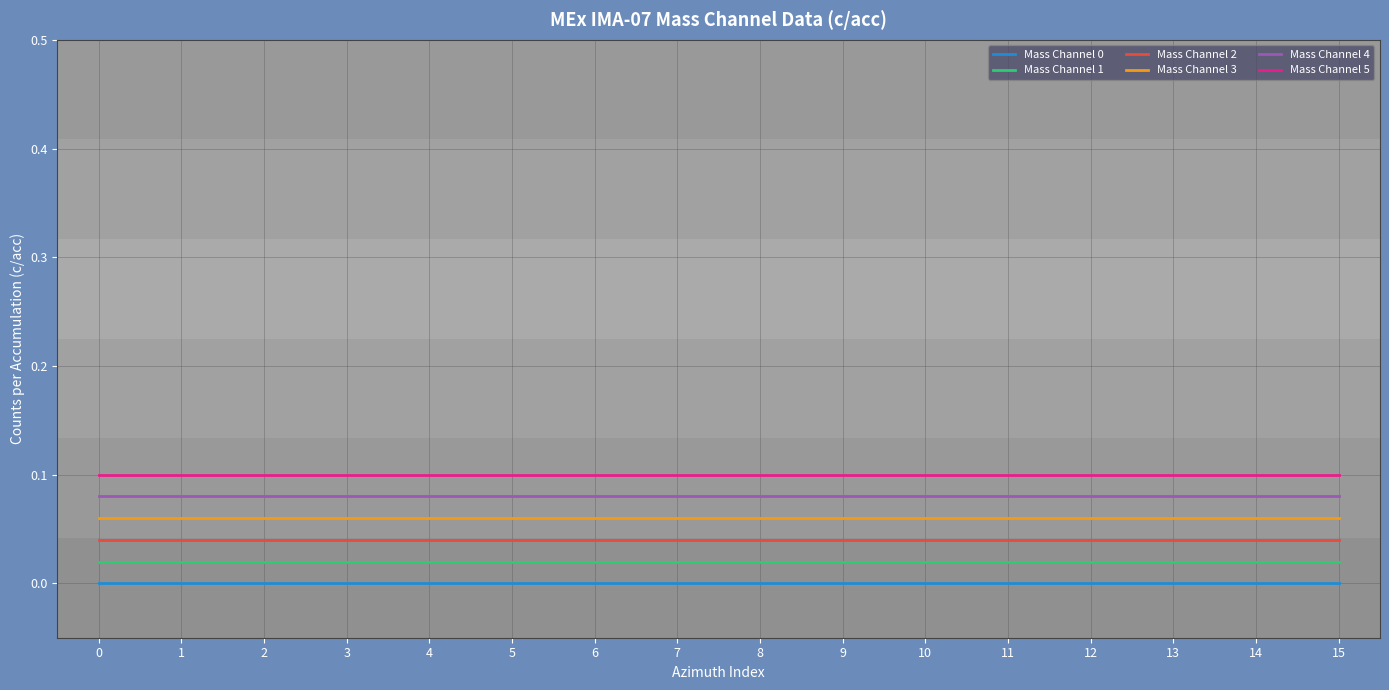

What is the sum of all Mass Channel 5 values?

1.6